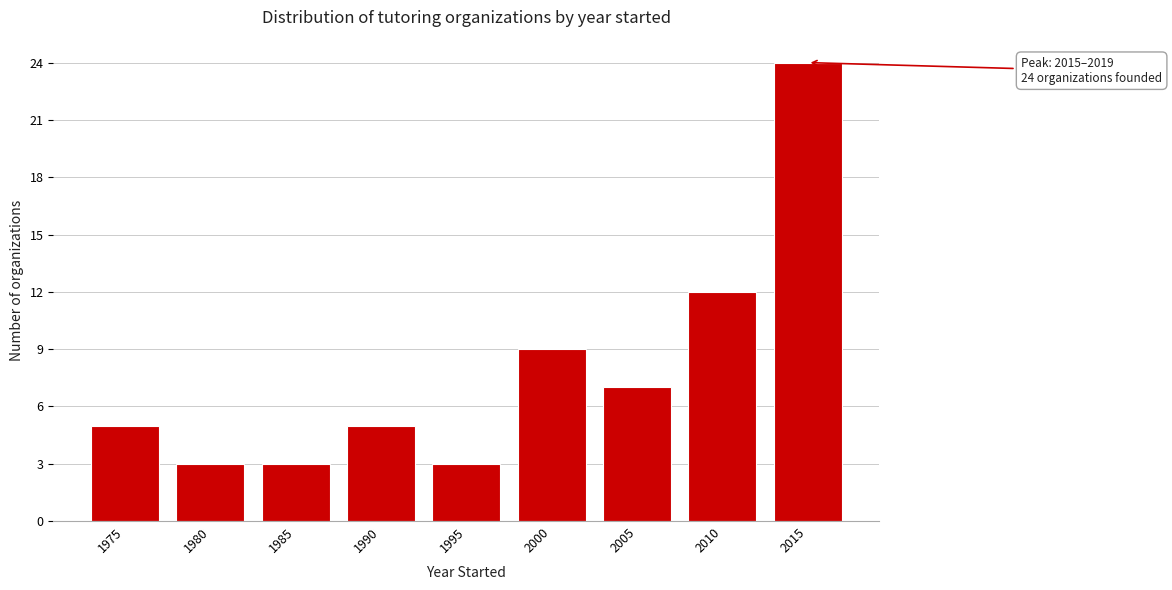

Reading left to right, list all the values displayed in this chart.

5	3	3	5	3	9	7	12	24